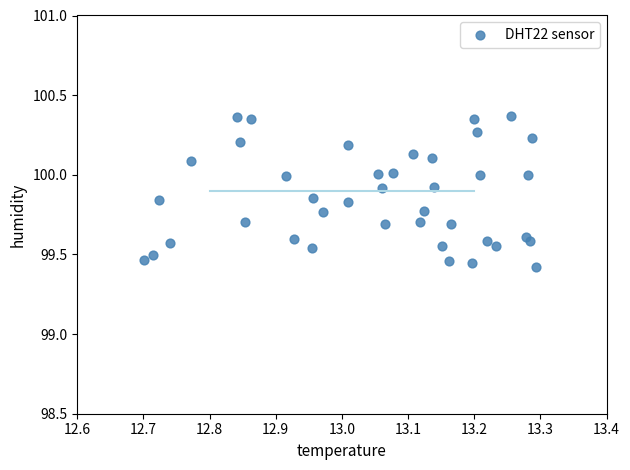

What is the range of X values (max minus min)?

0.6